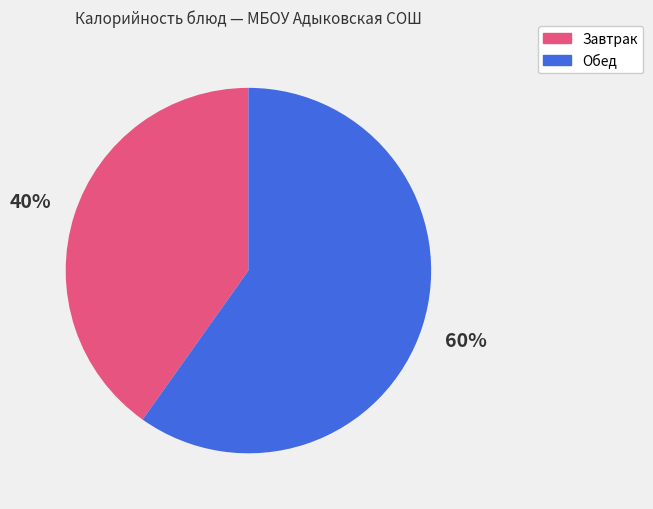

Between Завтрак and Обед, which is larger?

Обед